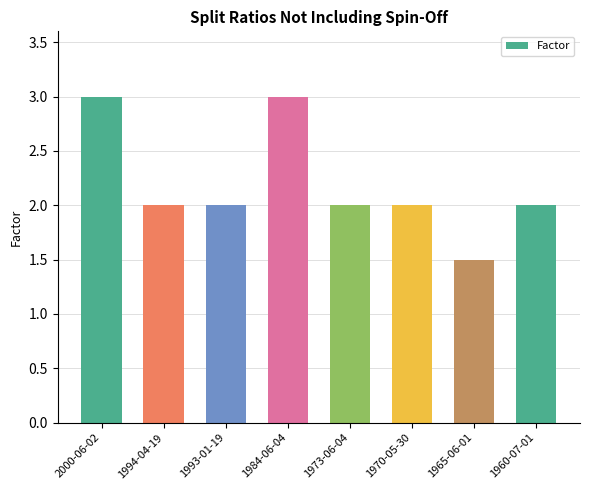

Reading left to right, what are all the values shown in this chart?

3.0	2.0	2.0	3.0	2.0	2.0	1.5	2.0